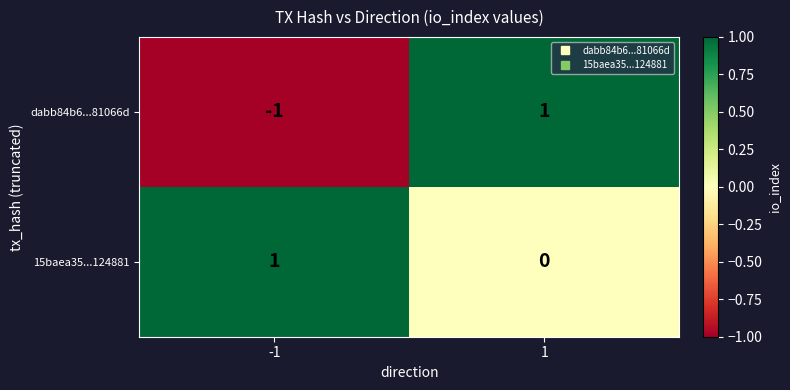

Is it true that 15baea35...124881 equals 1 at -1?

True